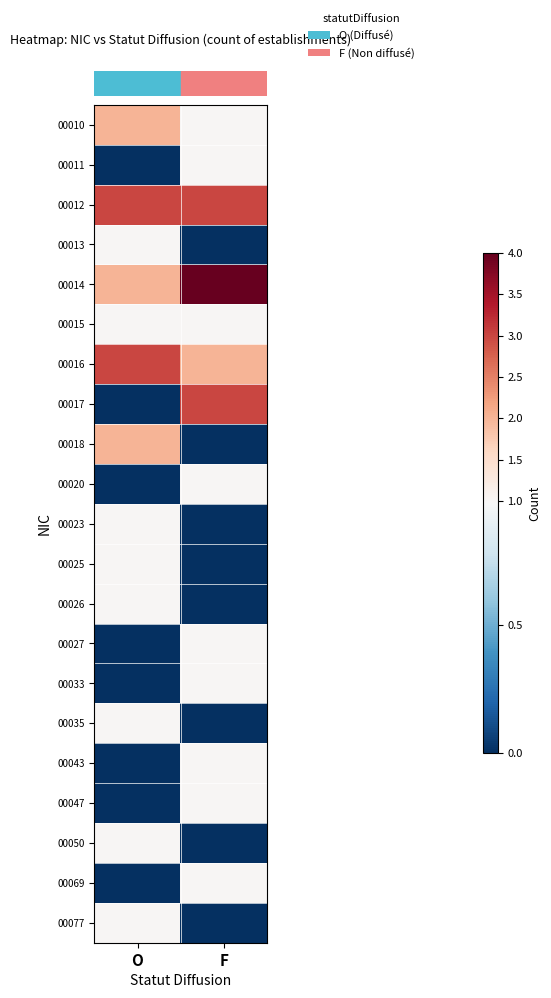

What is the maximum value shown in the chart?

4